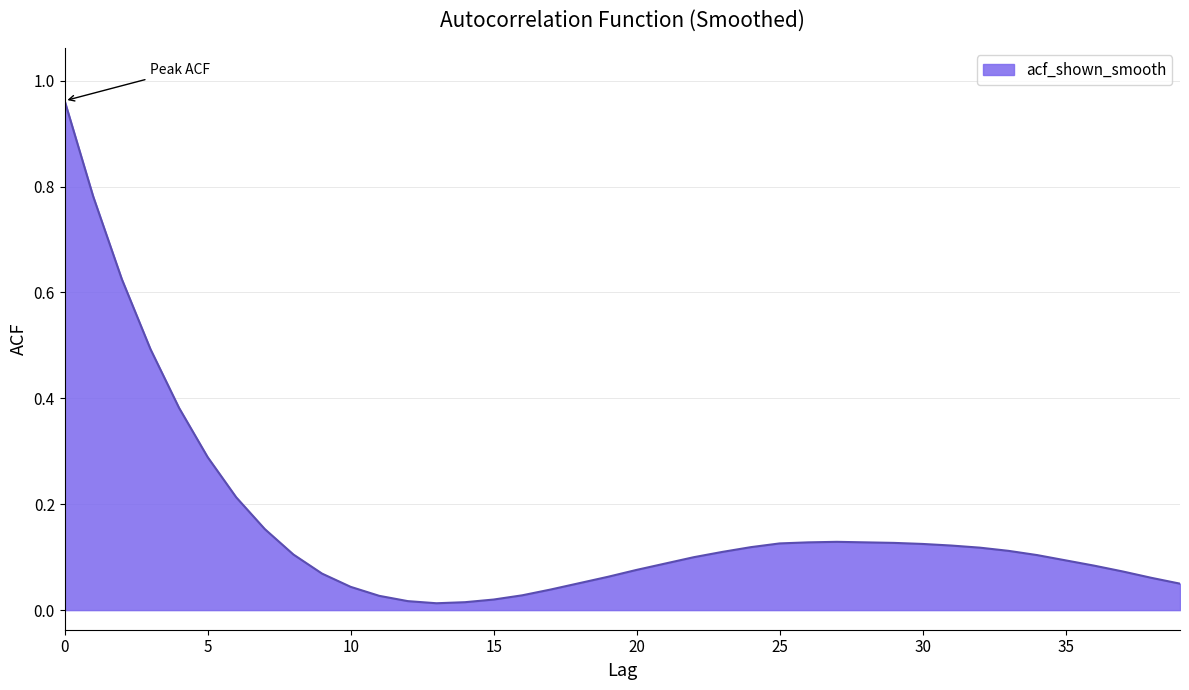

What is the difference between the maximum and minimum values?

0.9